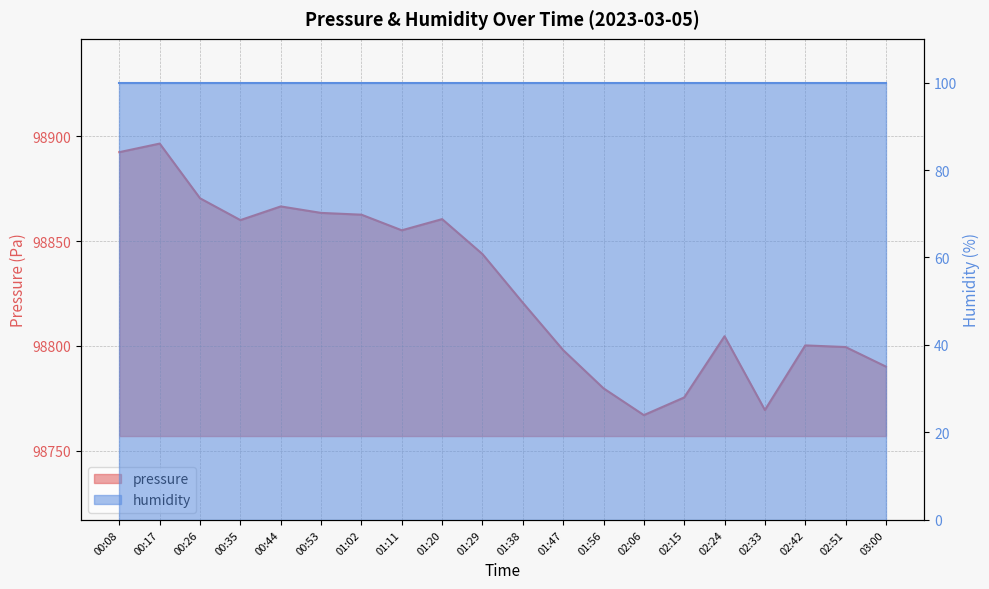

List the labels in order of value, largest first.

00:17, 00:08, 00:26, 00:44, 00:53, 01:02, 01:20, 00:35, 01:11, 01:29, 01:38, 02:24, 02:42, 02:51, 01:47, 03:00, 01:56, 02:15, 02:33, 02:06